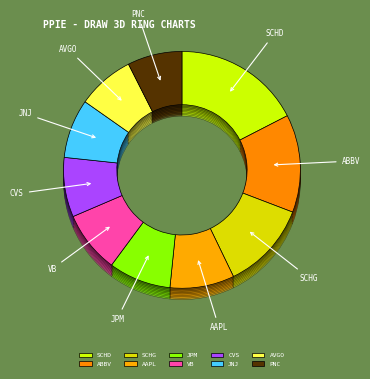

Which slice is the smallest?

PNC